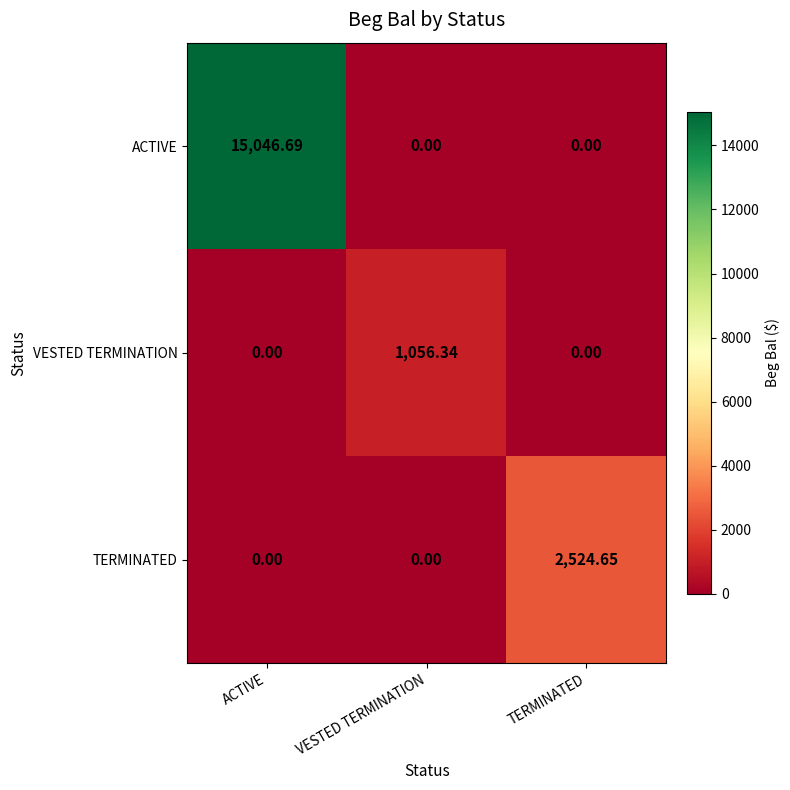

Which series changed the most between ACTIVE and TERMINATED?

ACTIVE